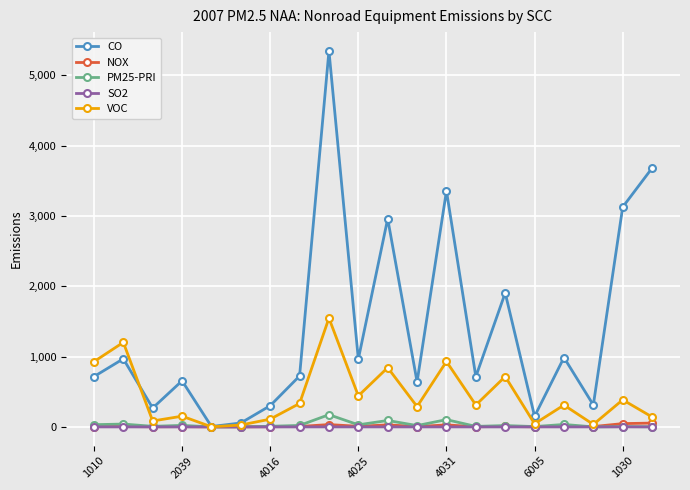

Which series has the widest spread of values?

CO